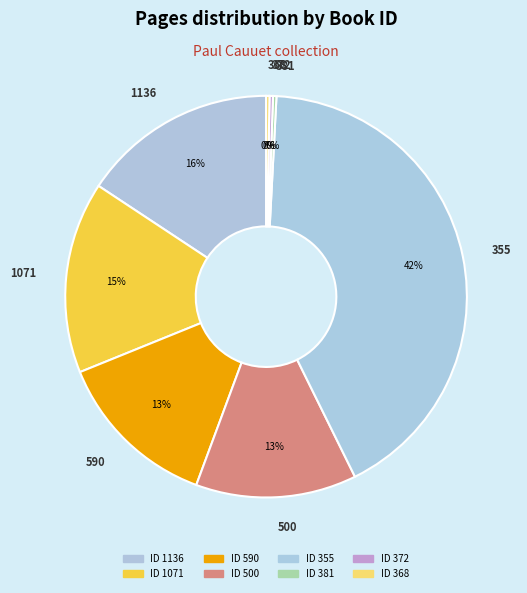

Count the number of slices in the pie.

8